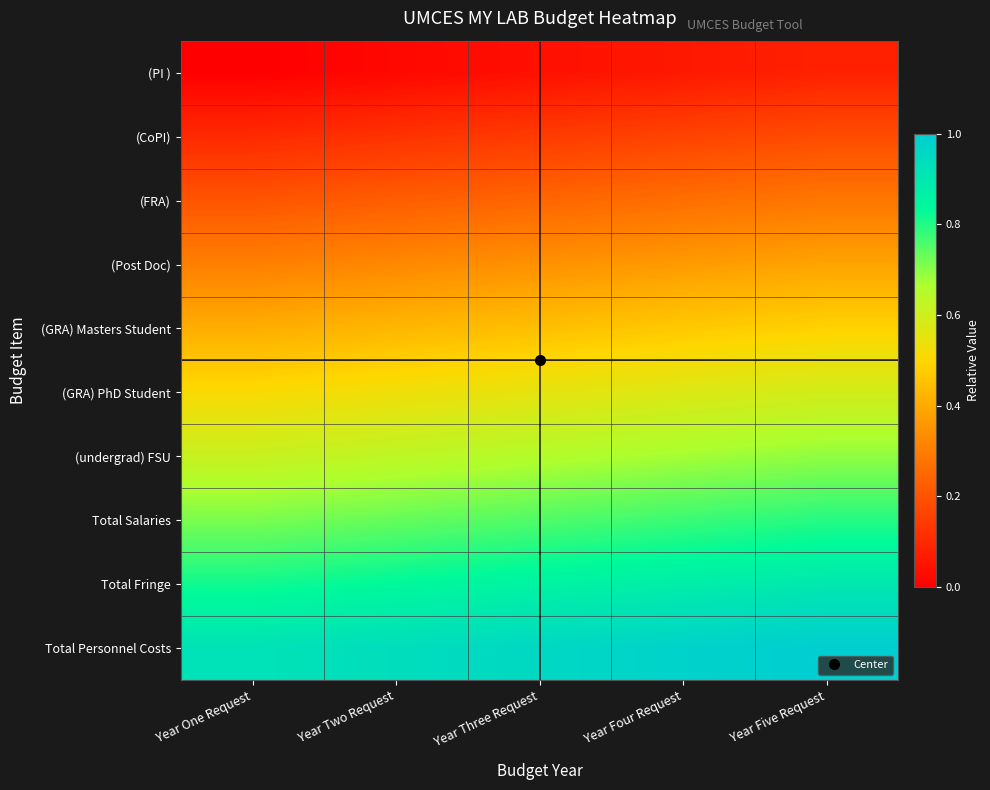

What is the difference between the highest and lowest values at Year Five Request?

0.9